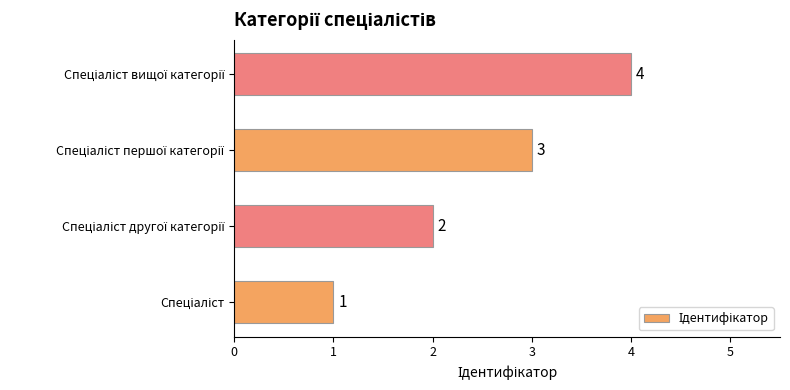

What is the maximum value shown in the chart?

4